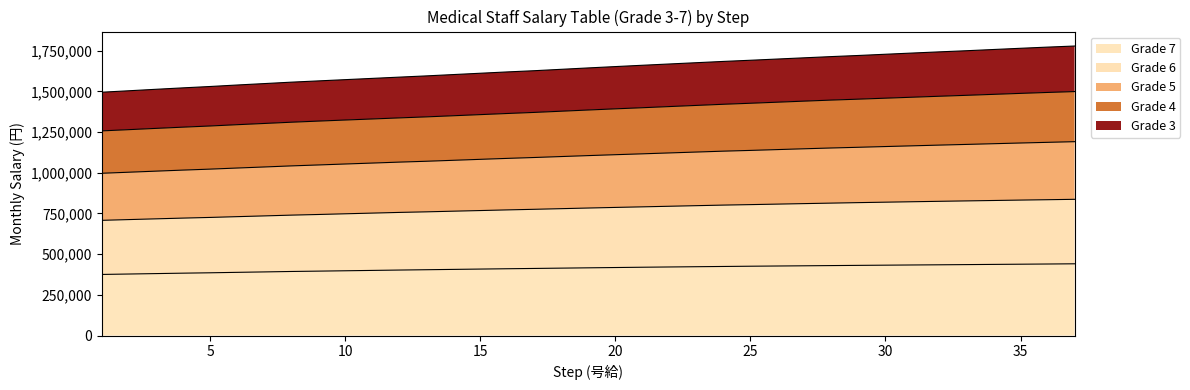

The Grade 5 series shows 1099484 at 18. True or false?

True